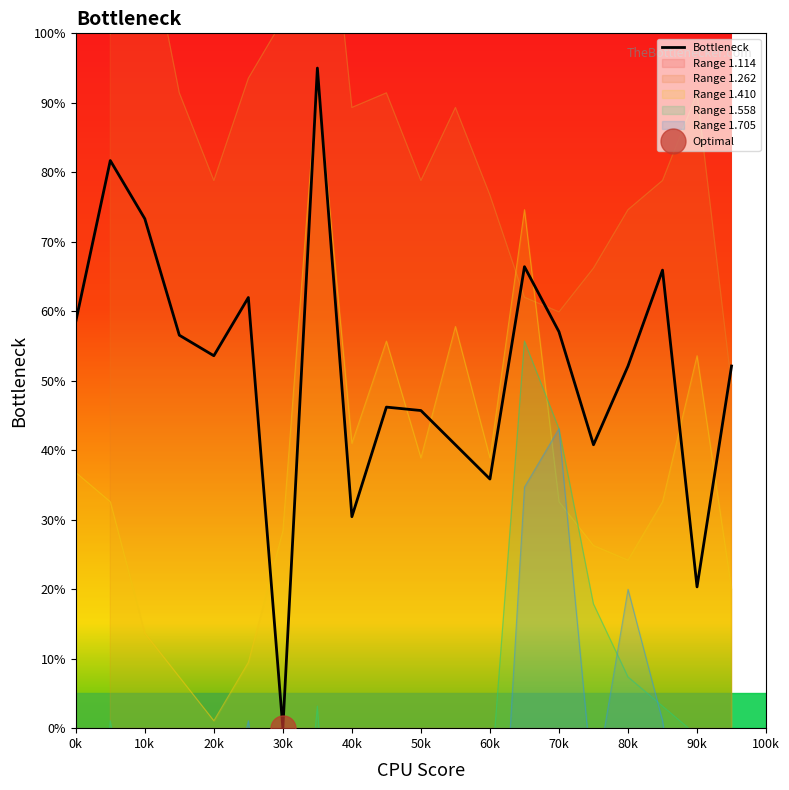

What is the label of the 10th point from the left?

90k